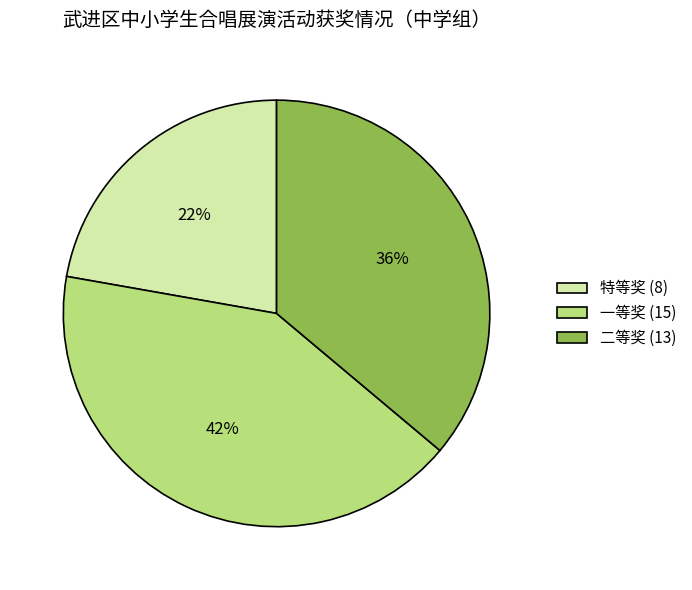

How many slices are in this pie chart?

3